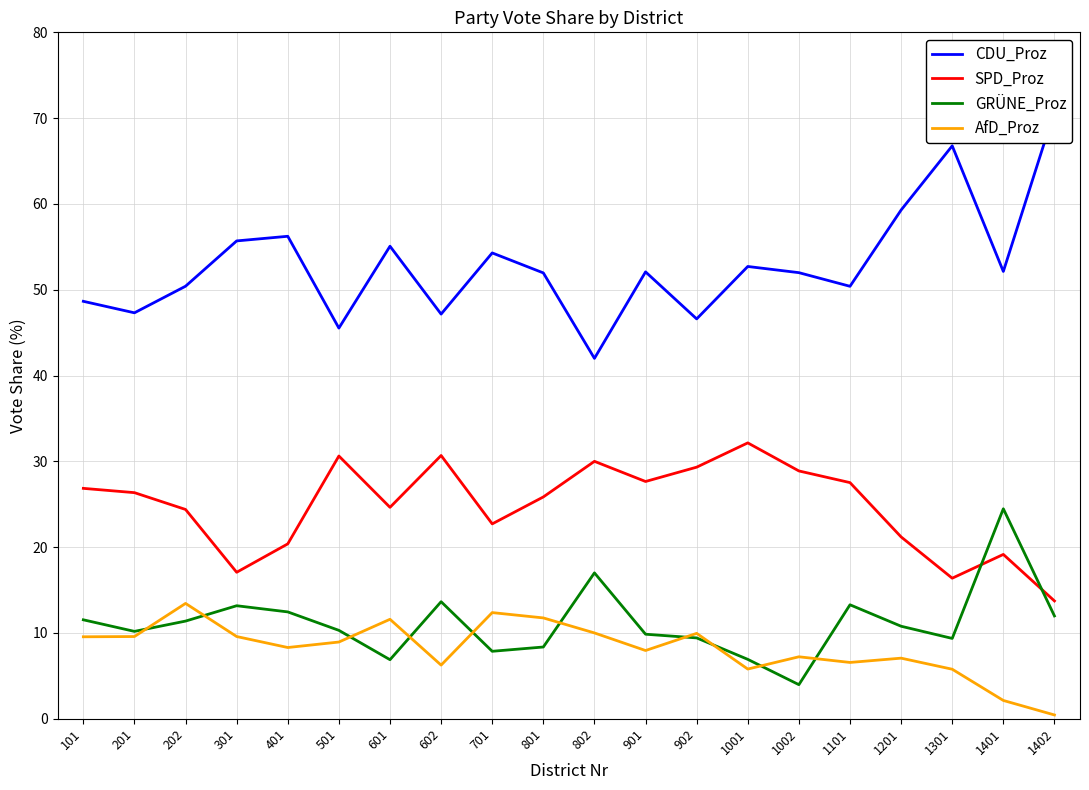

At 301, list the series in order from smallest to largest.

AfD_Proz, GRÜNE_Proz, SPD_Proz, CDU_Proz